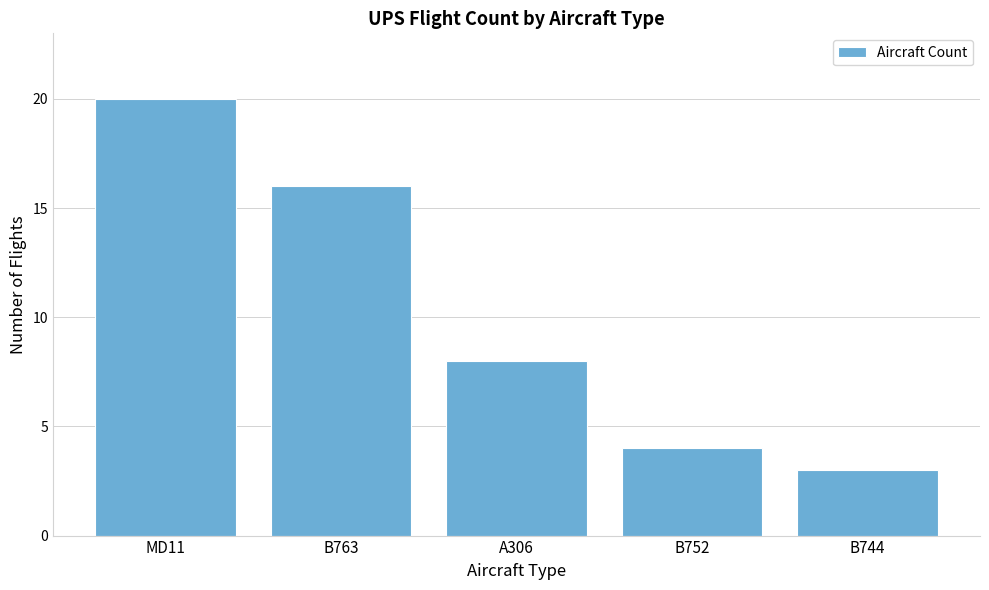

Reading right to left, extract all data points from this chart.

B744=3	B752=4	A306=8	B763=16	MD11=20